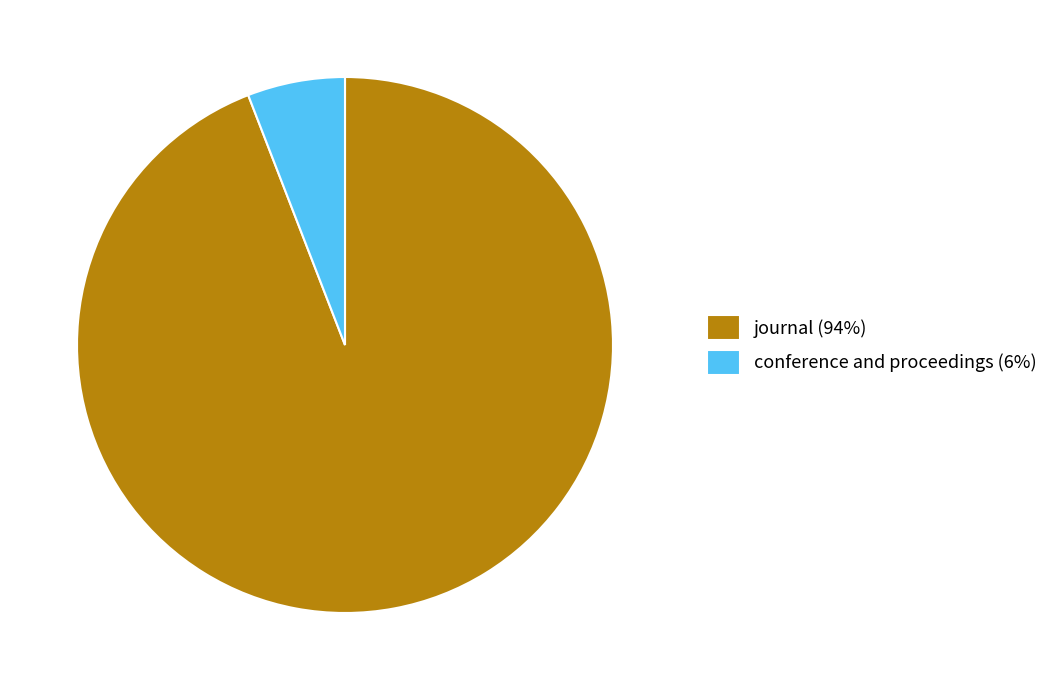

Rank the categories by value from lowest to highest.

conference and proceedings, journal